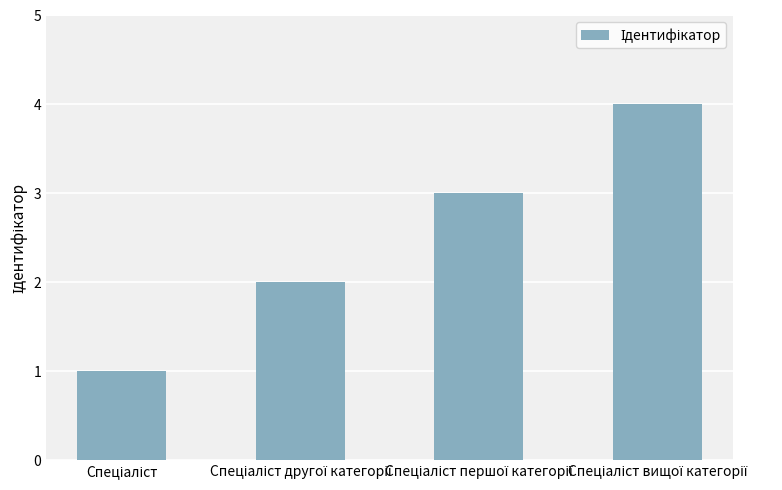

What is the difference between the maximum and minimum values?

3